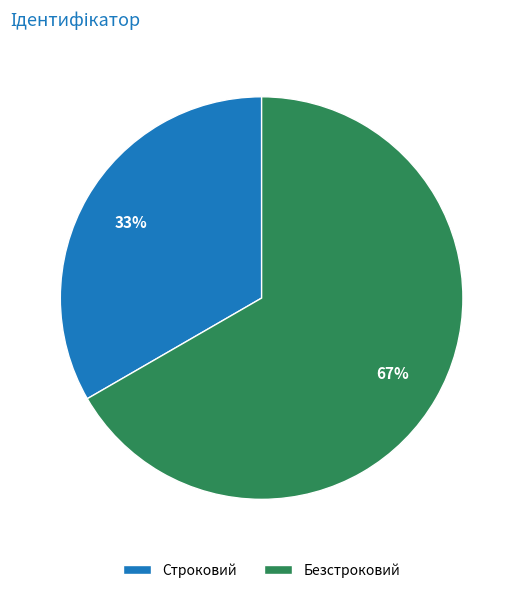

To the nearest percent, what is the average slice percentage?

50%